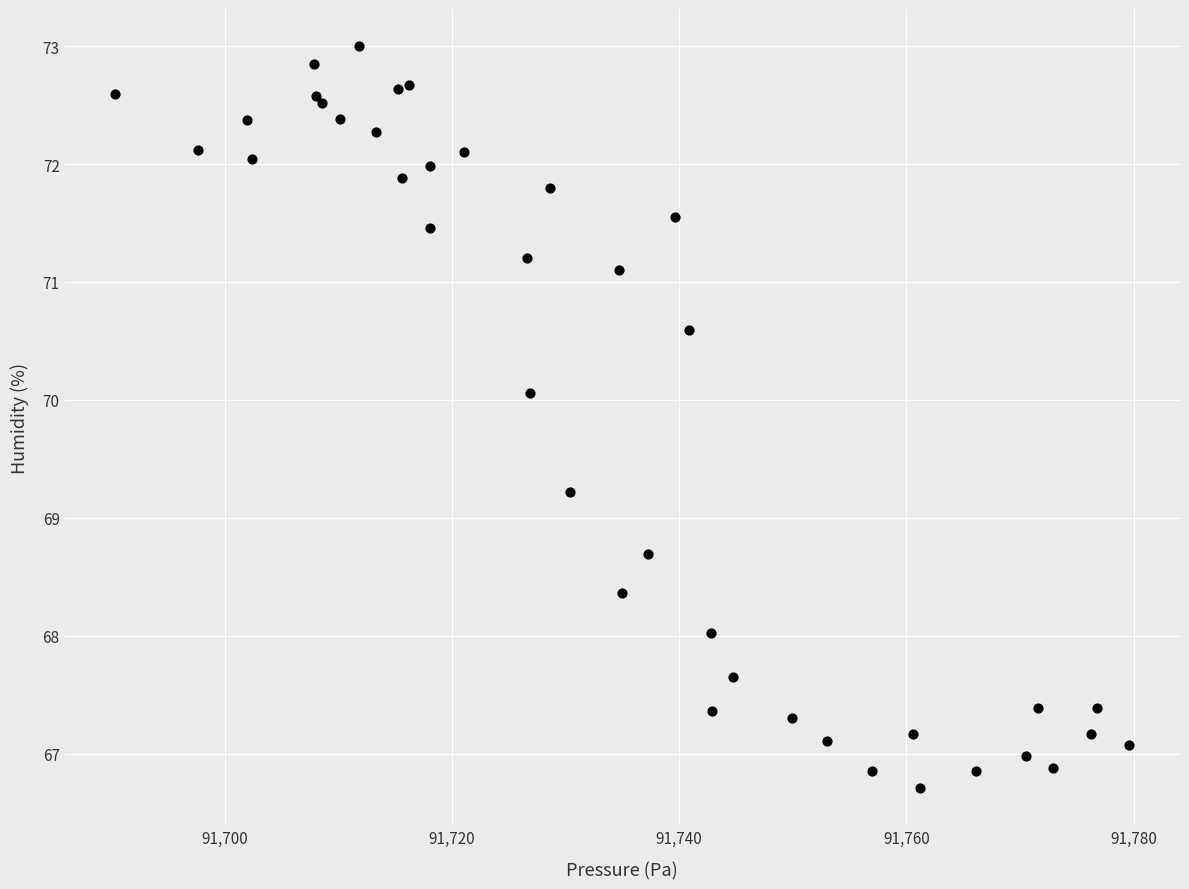

What Y value in the scatter plot is closest to 69?

69.2